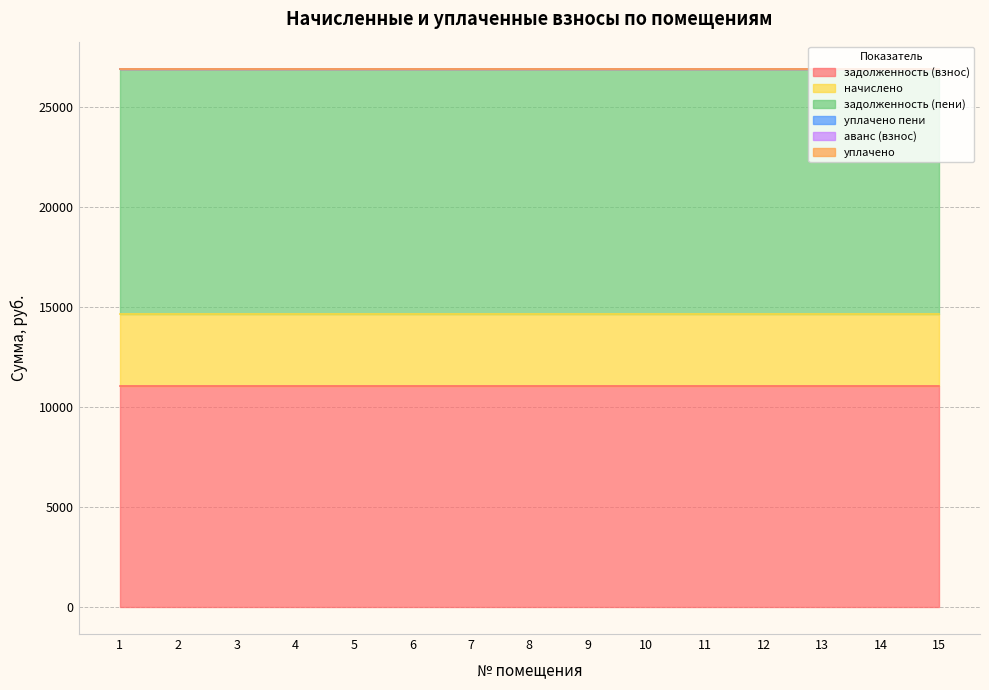

Does the chart display data point markers on the line(s)?

No